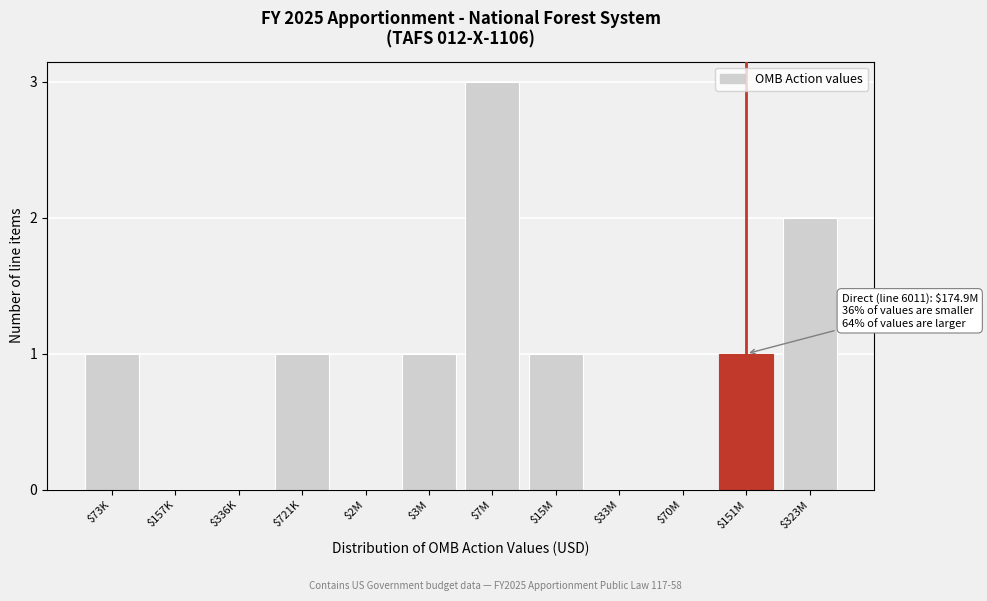

Is it true that the value at $73K is 1?

True